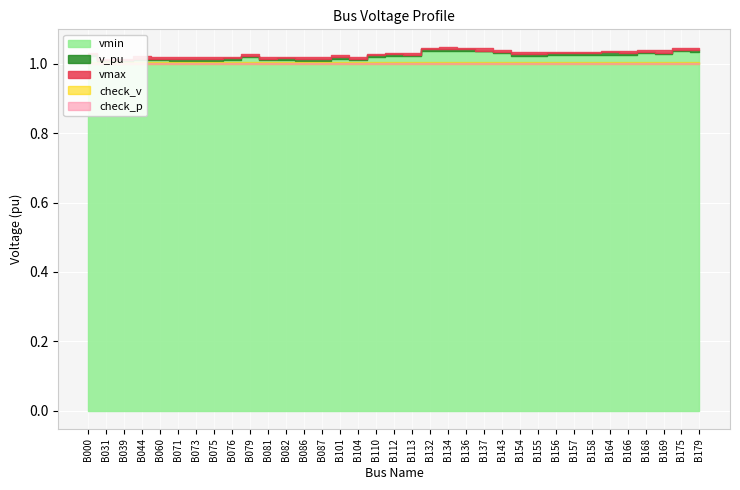

True or false: check_v and vmax intersect in this chart.

False